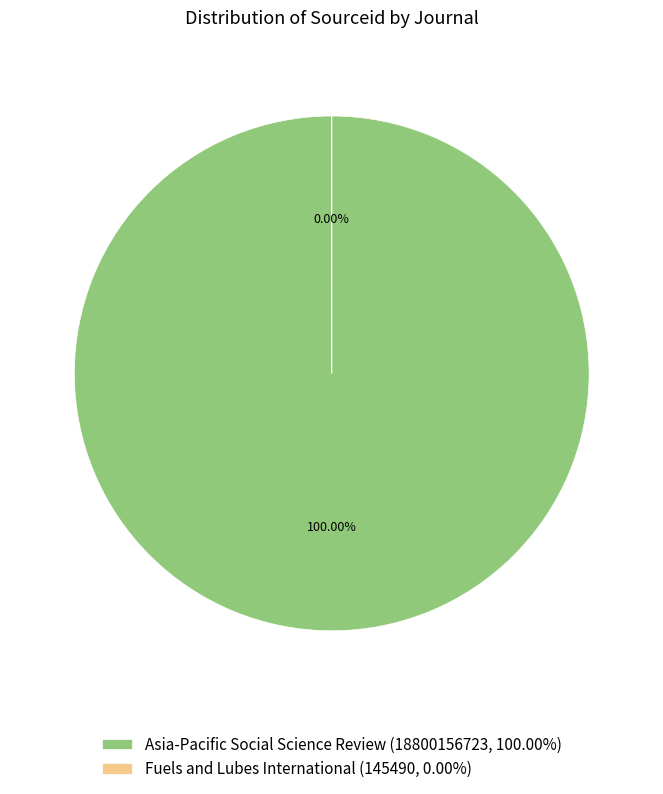

How many slices are in this pie chart?

2